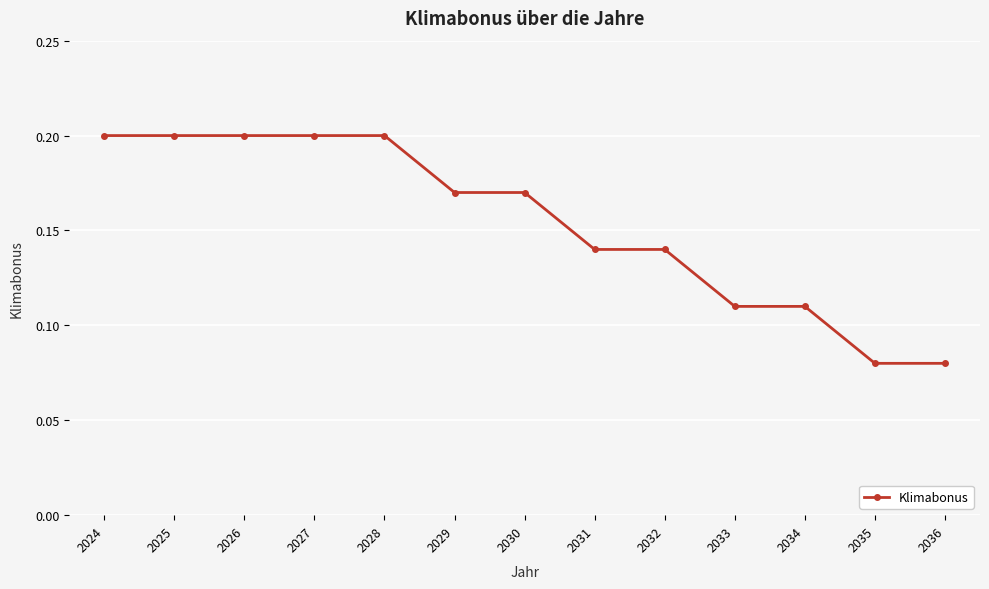

How many values are between 0 and 1?

13